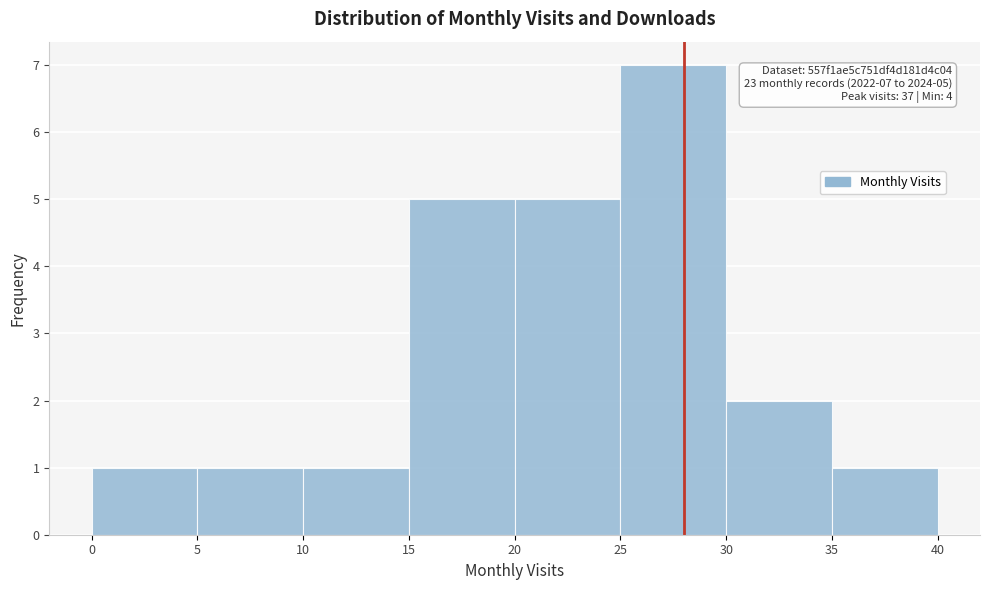

Which range on the x-axis has the tallest bar?

25 to 30